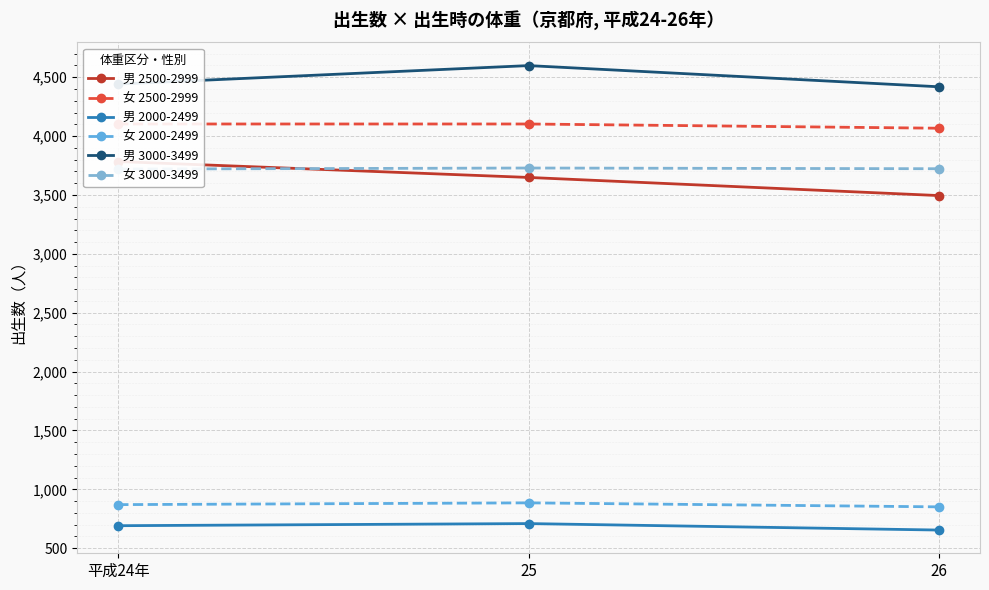

The value of 女 2000-2499 at 平成24年 is 870. True or false?

True